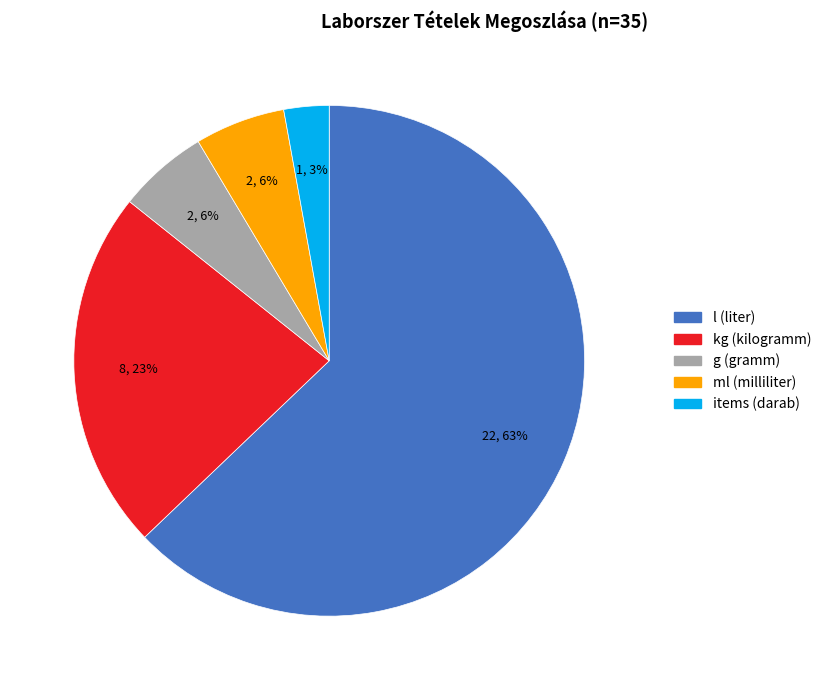

Does any single category account for the majority?

Yes